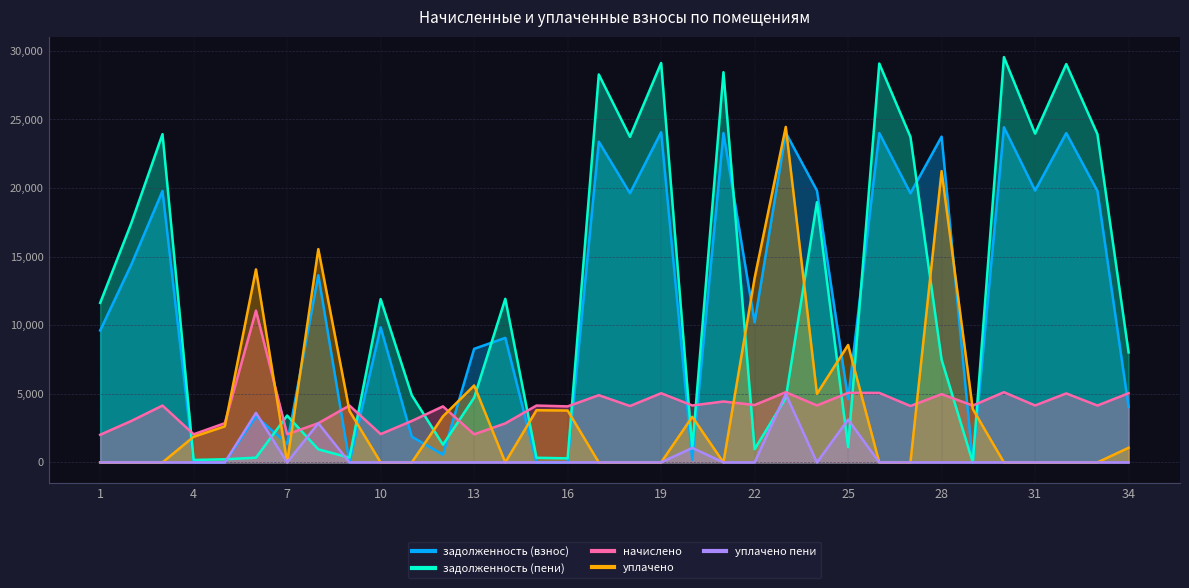

At which label is уплачено closest to 12227?

22